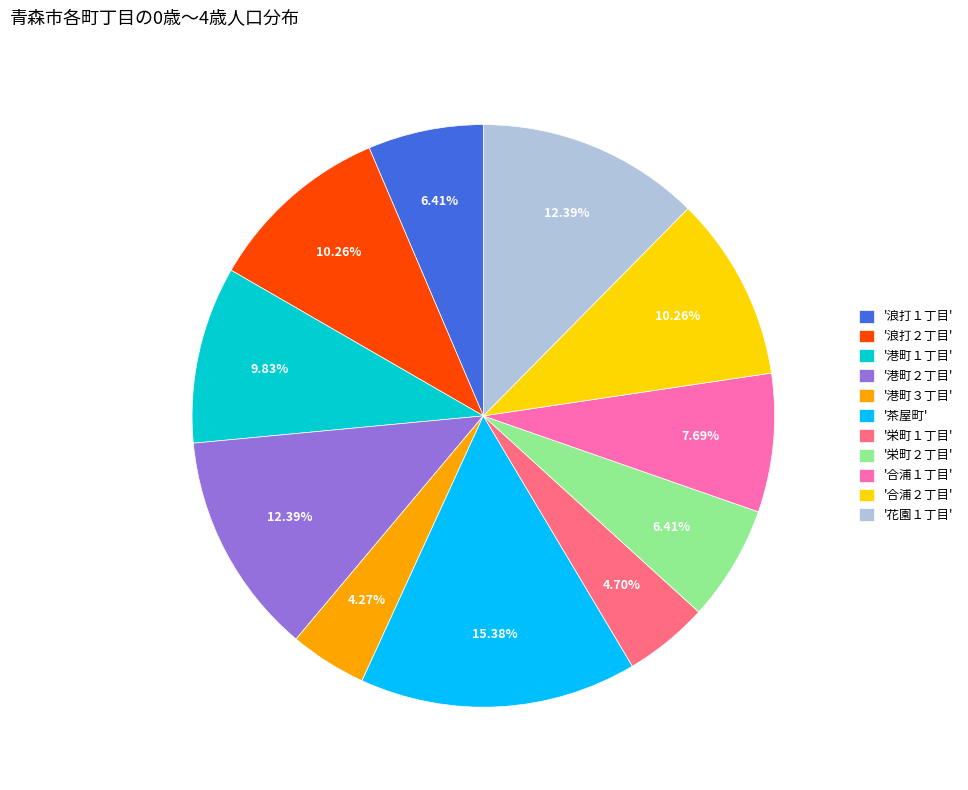

Combined, do '花園１丁目' and '合浦２丁目' account for over 50%?

No